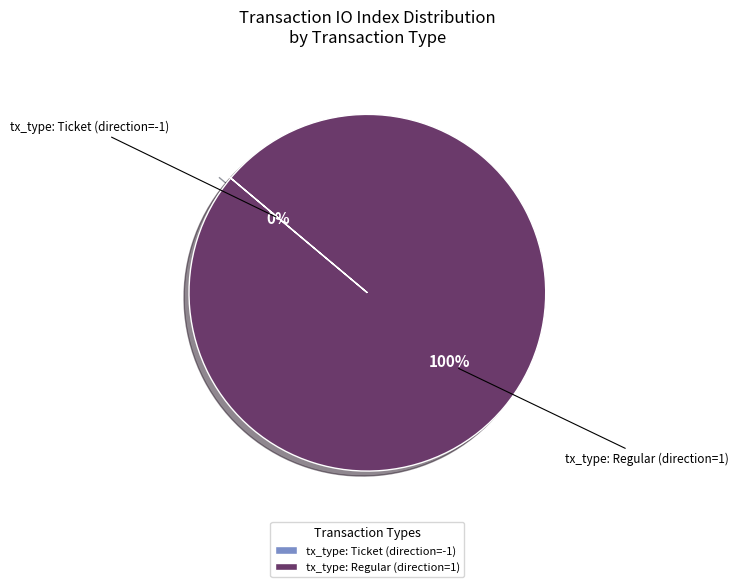

True or false: tx_type: Regular (direction=1) accounts for 99% of the total.

False